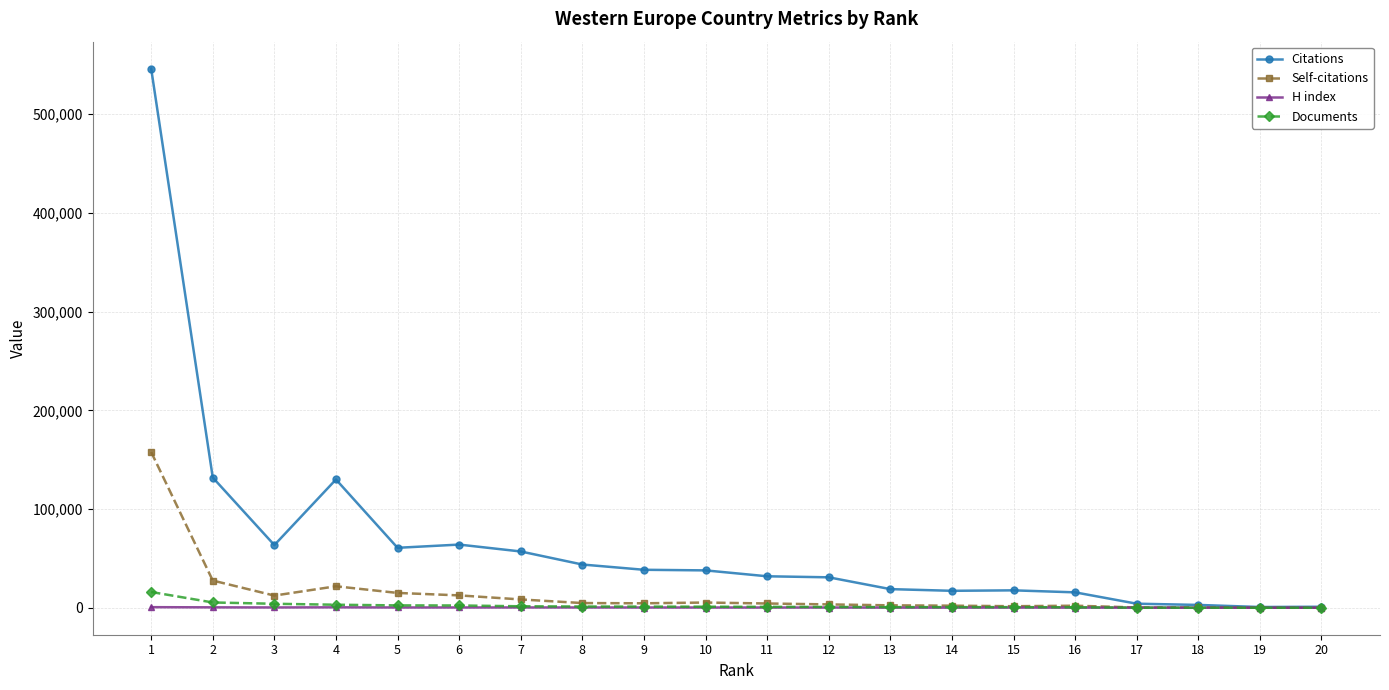

Which series has the largest total across all categories?

Citations